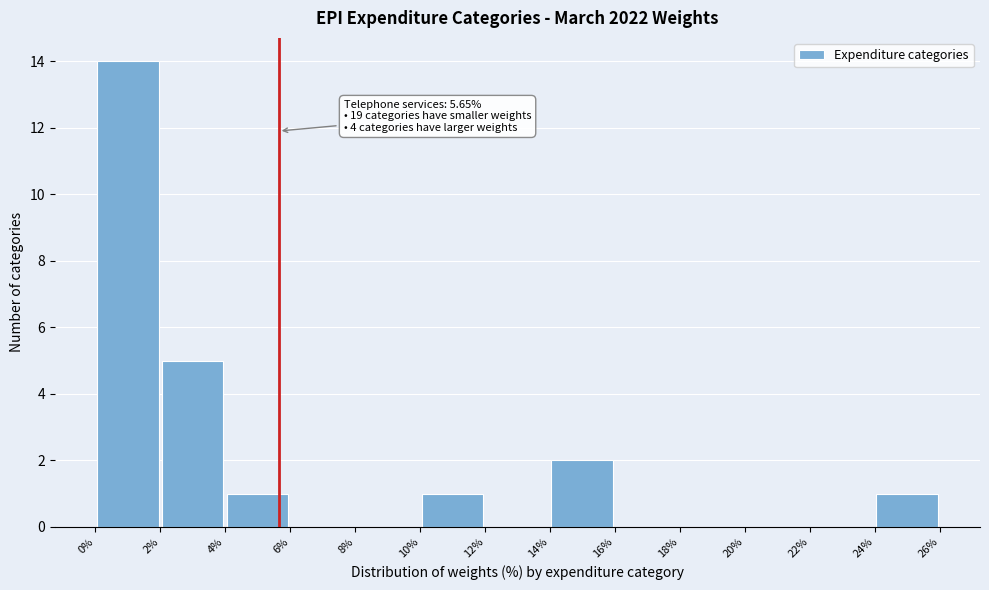

Which range on the x-axis has the tallest bar?

0% to 2%